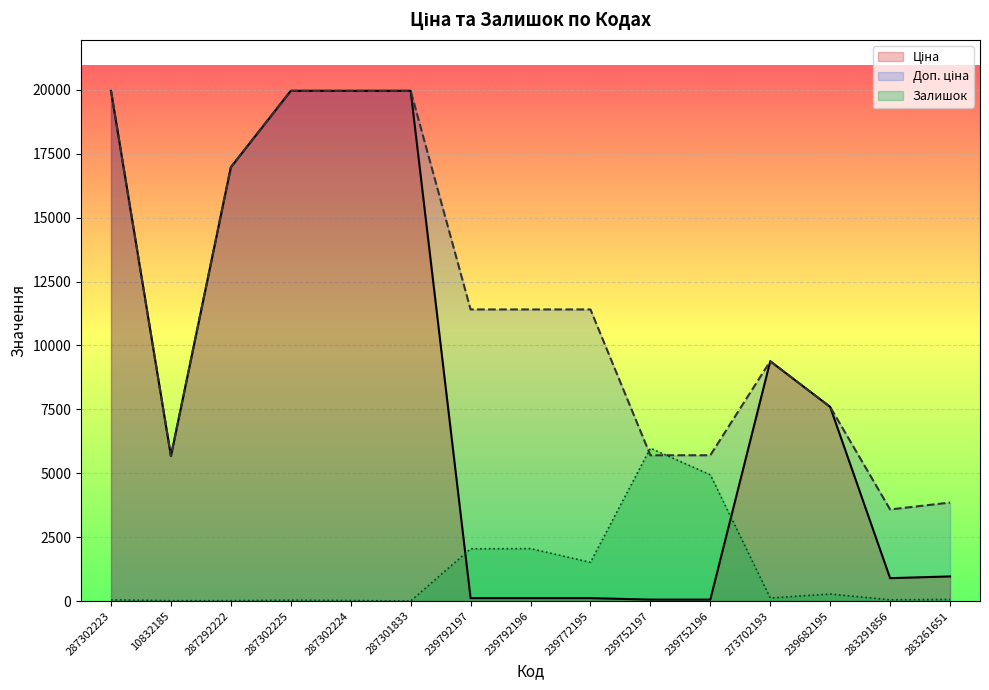

At which label does Залишок reach its peak?

239752197